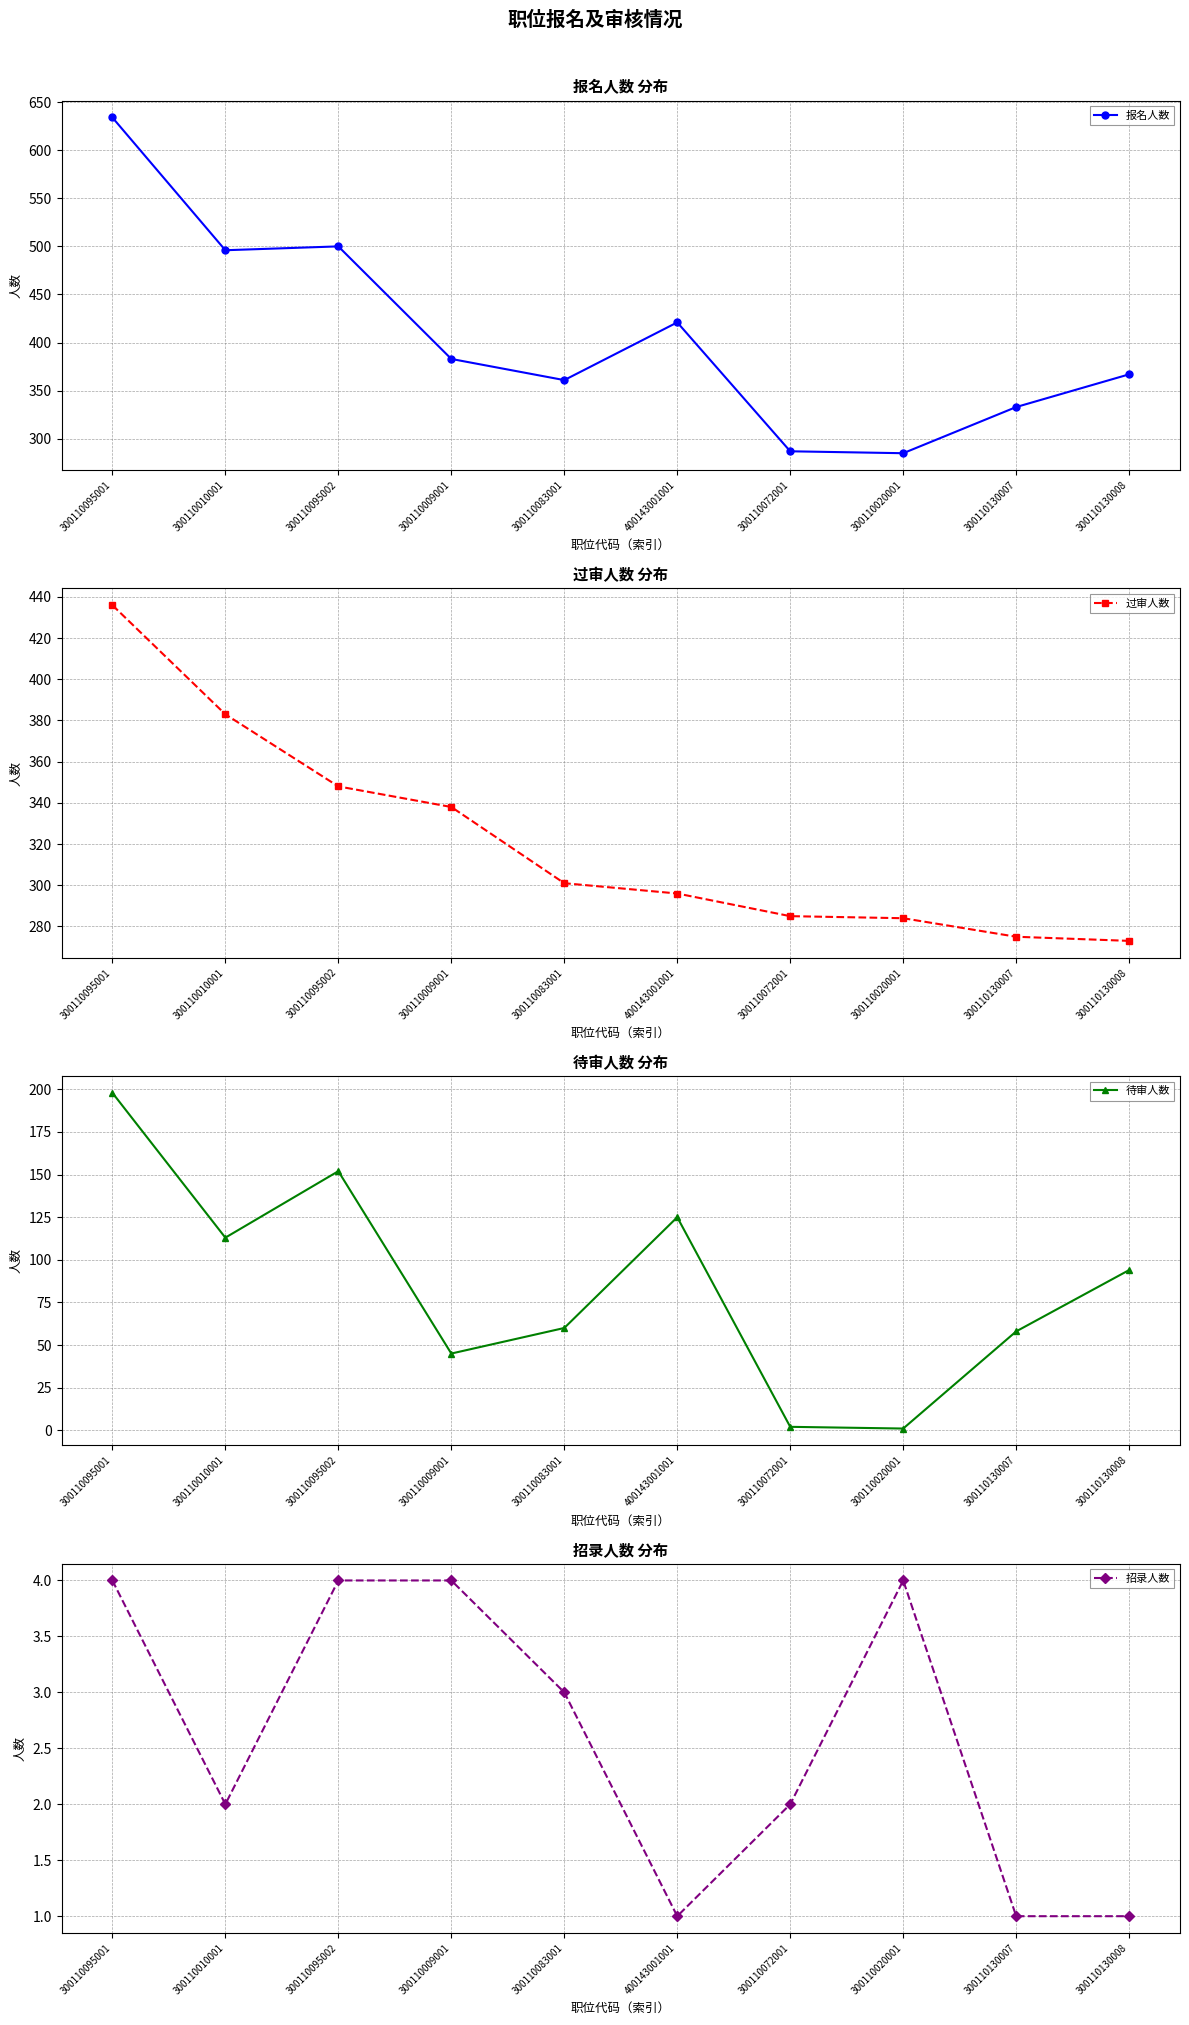

Where is the first local minimum for 招录人数?

300110010001